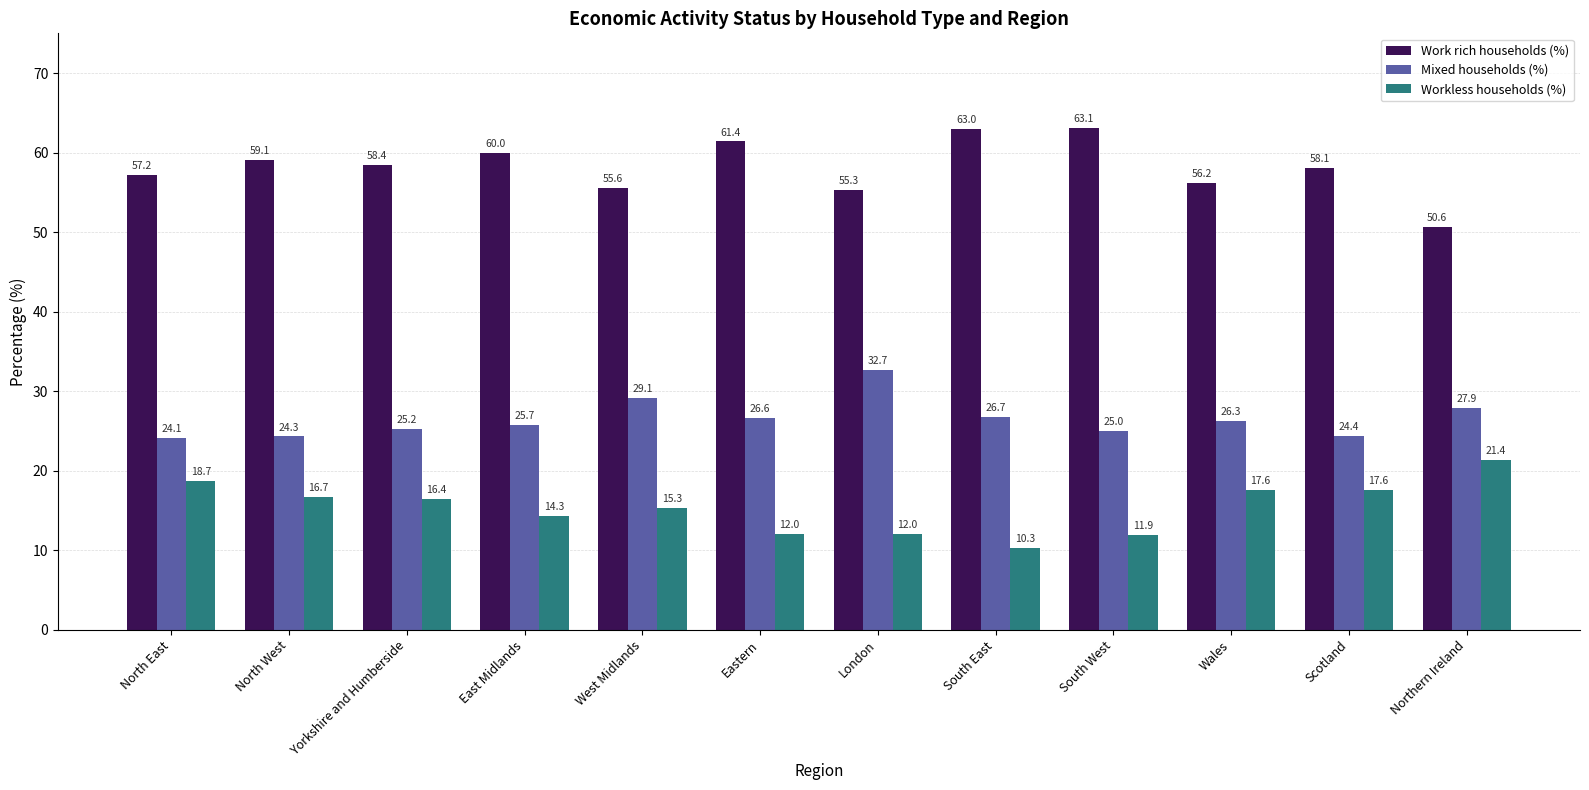

What is the label of the 8th bar from the right?

West Midlands